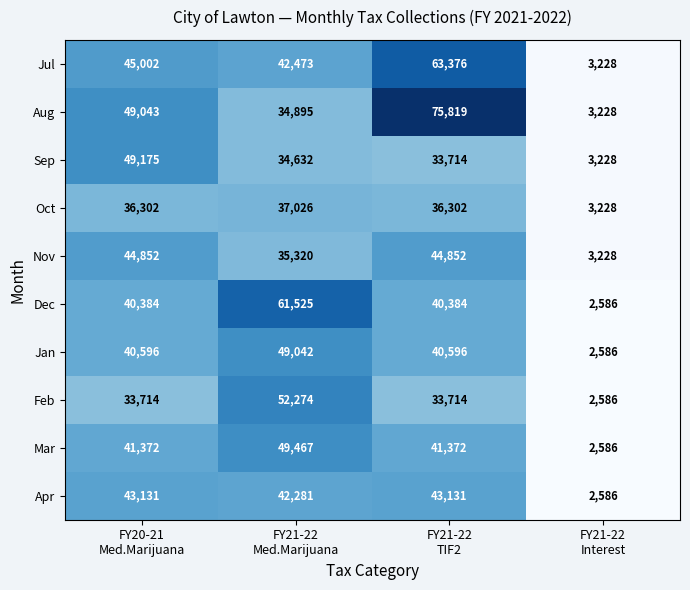

Which series changed the most between FY20-21
Med.Marijuana and FY21-22
TIF2?

Aug